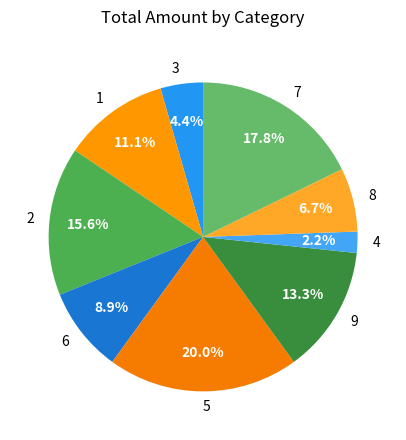

Combined, do 7 and 9 account for over 50%?

No